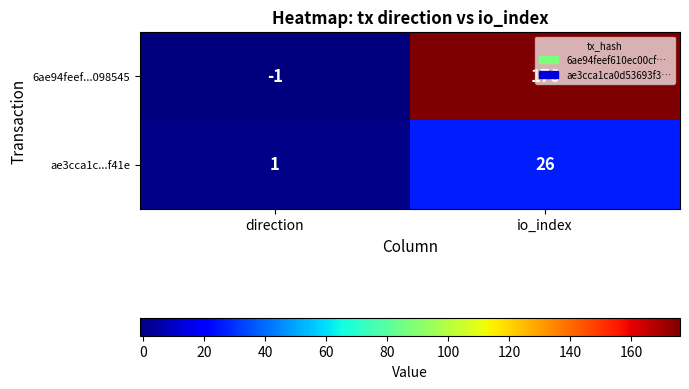

What is the difference between the highest and lowest values at io_index?

150